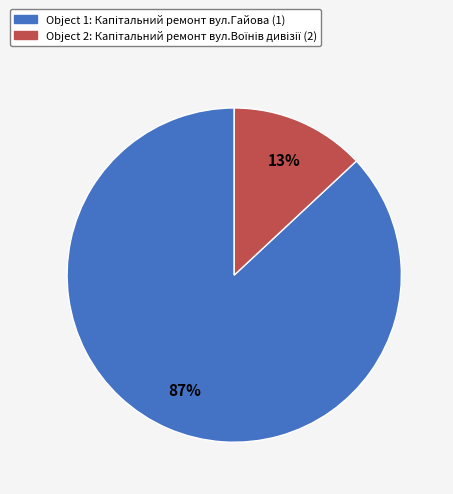

Is there a majority slice in this chart?

Yes